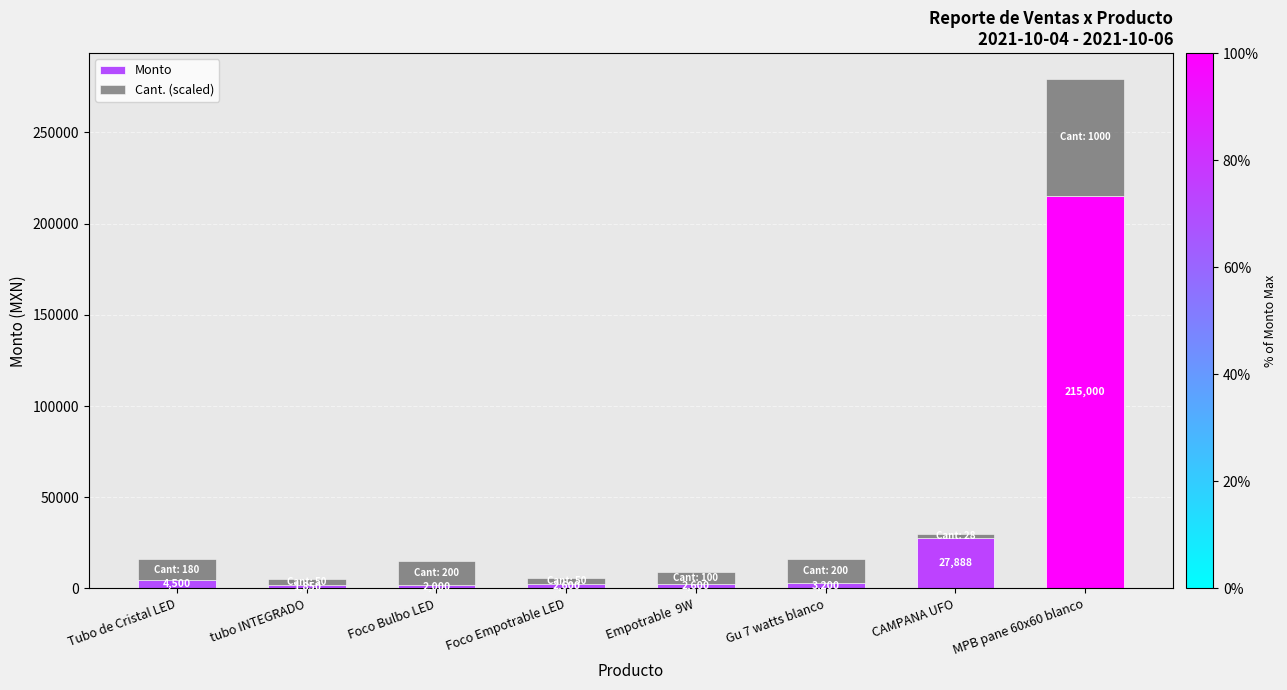

What is the total value across all series at Gu 7 watts blanco?

16100